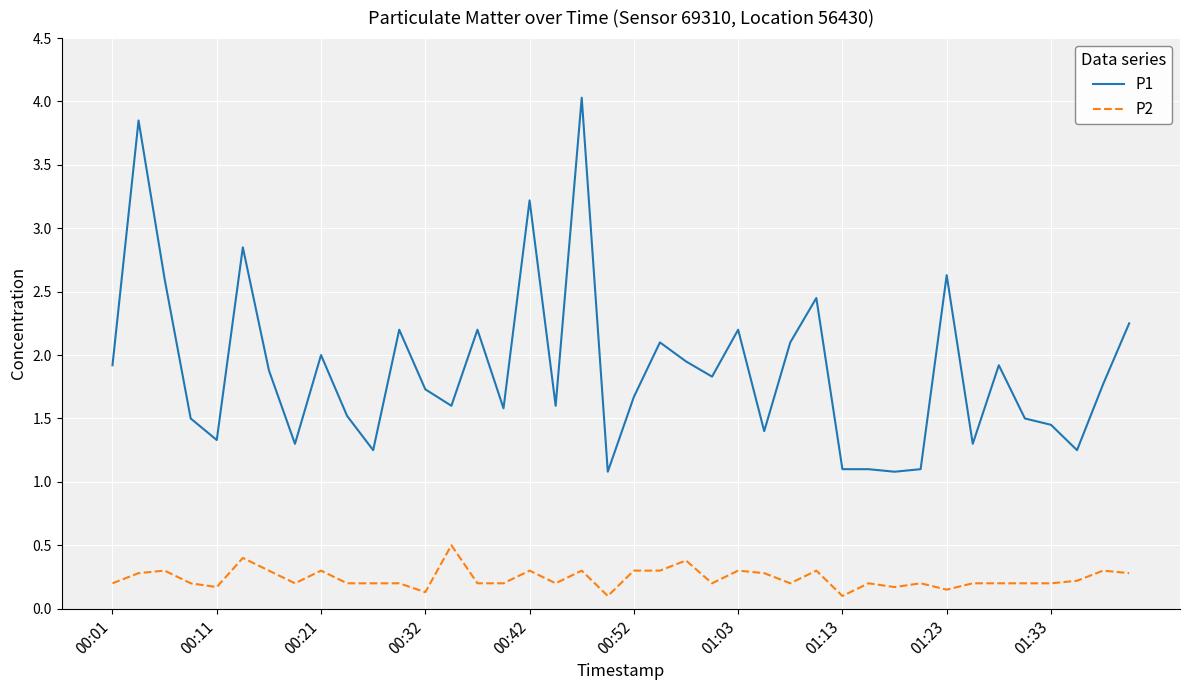

What is the difference between the maximum and minimum values in the P2 series?

0.4